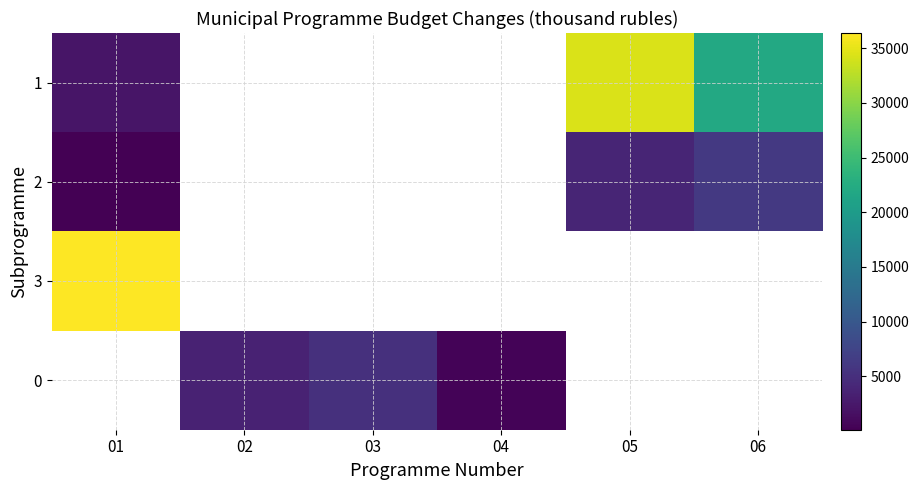

Is it true that 1 equals 20857.4 at 05?

False